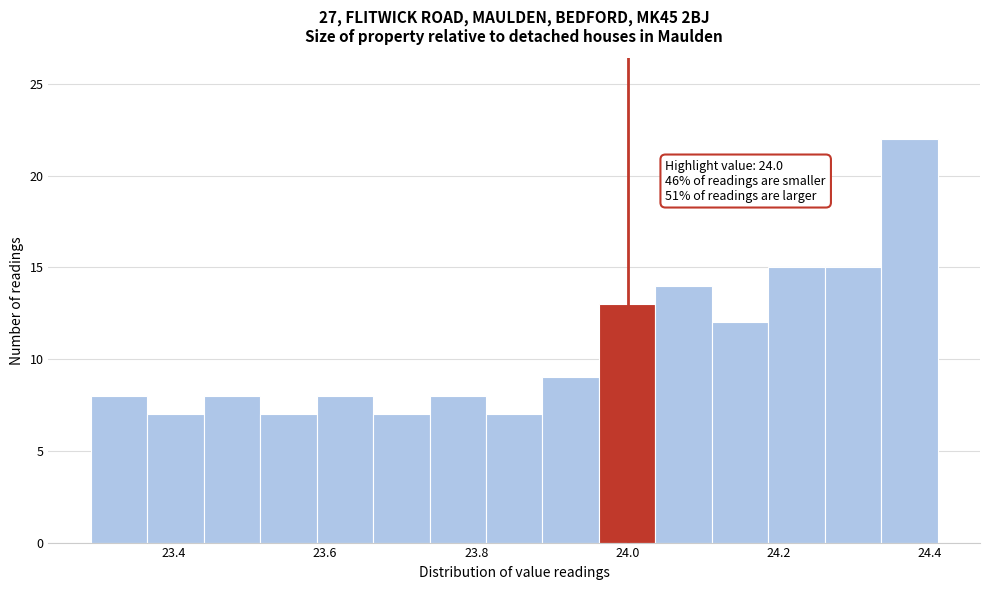

Read against the x-axis, roughly where is the centre of the tallest bar?

24.38